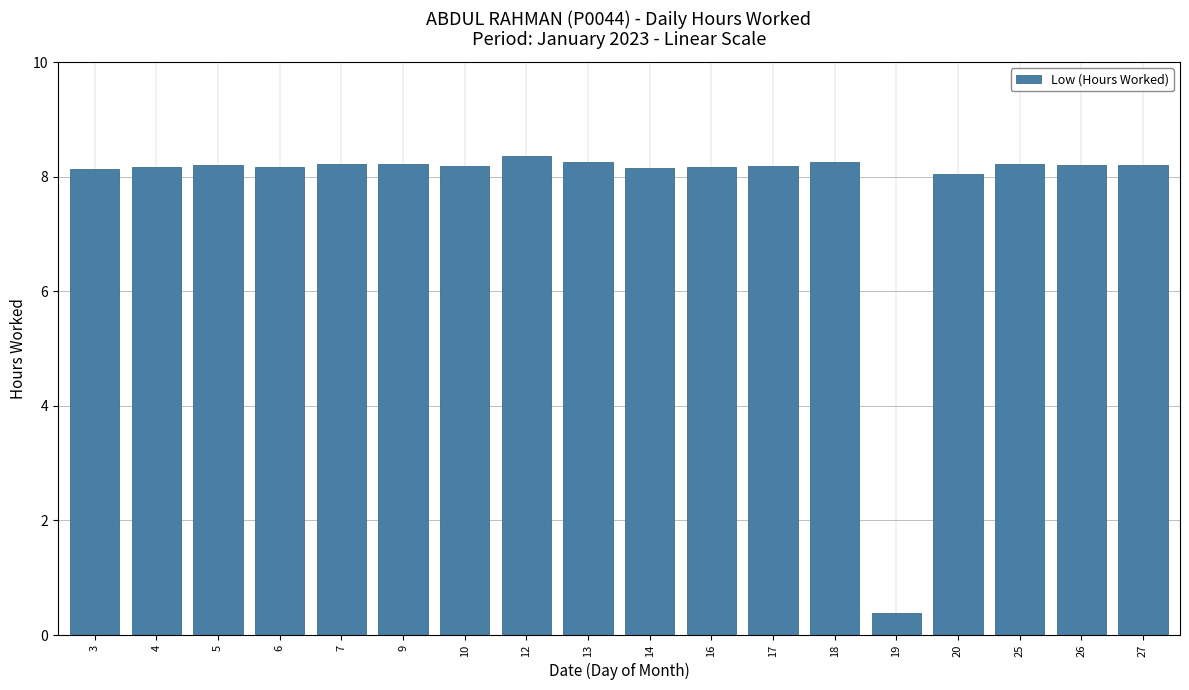

What is the difference between the second highest and minimum values?

7.9